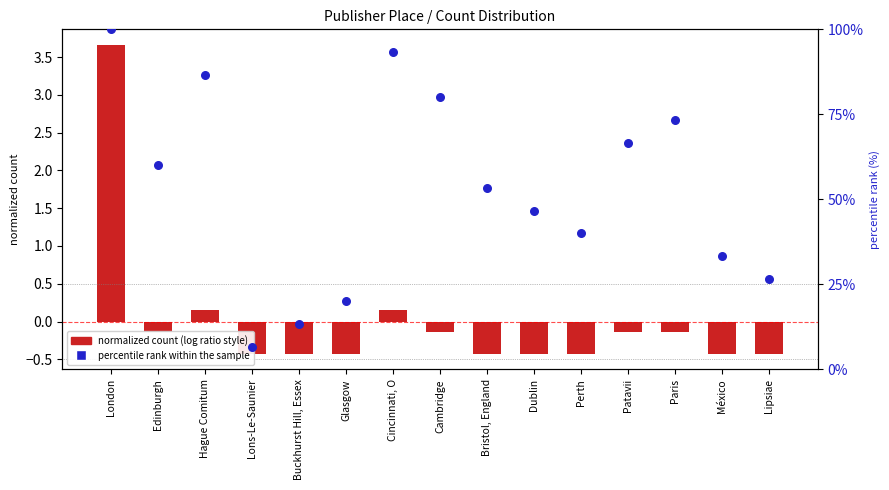

At which category is the sum across all series the highest?

London